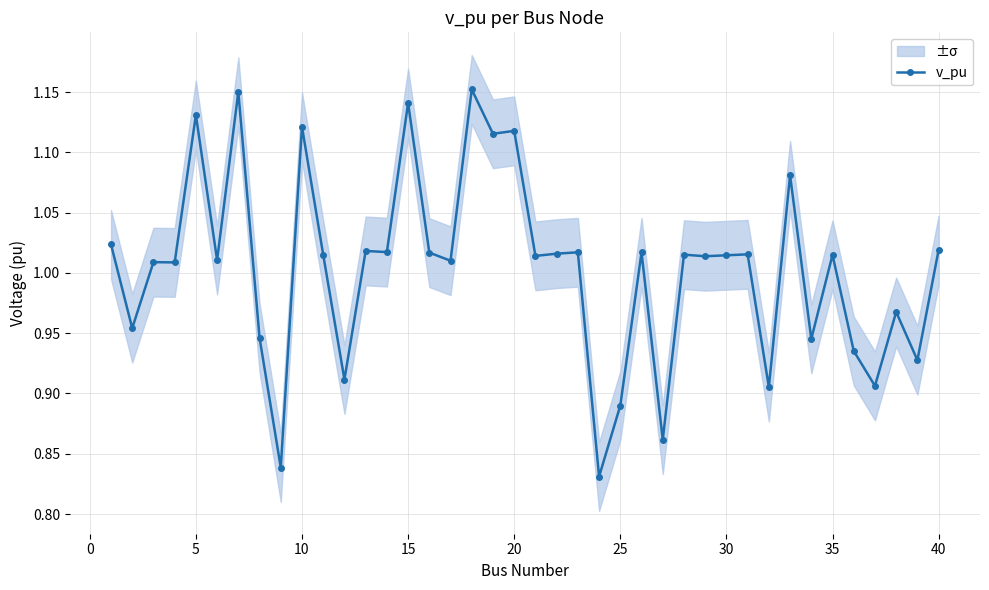

Does the chart display data point markers on the line(s)?

Yes